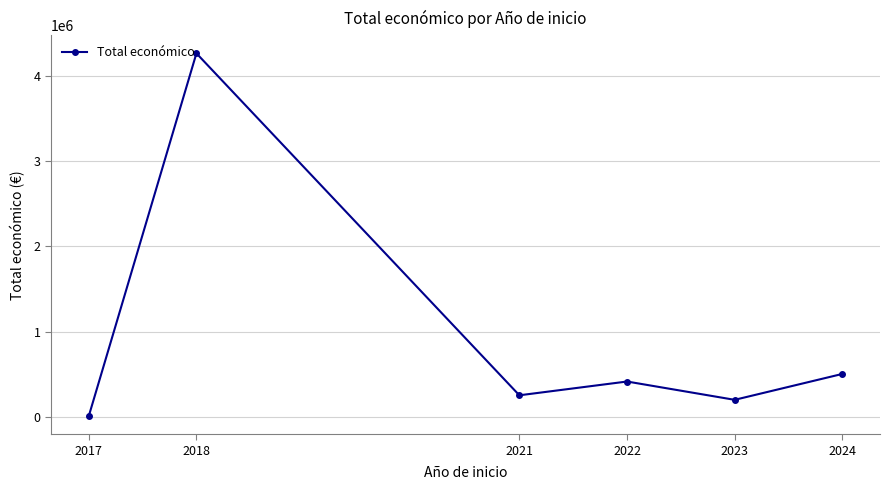

What is the difference between the second highest and minimum values?

494062.6